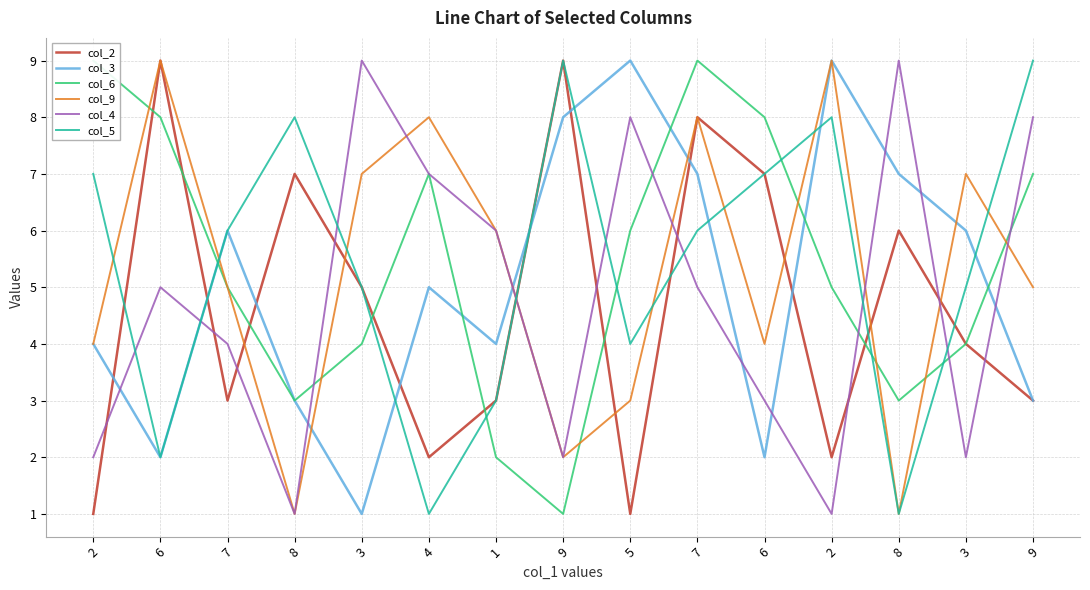

Which has a higher value, 1 or 6?

6